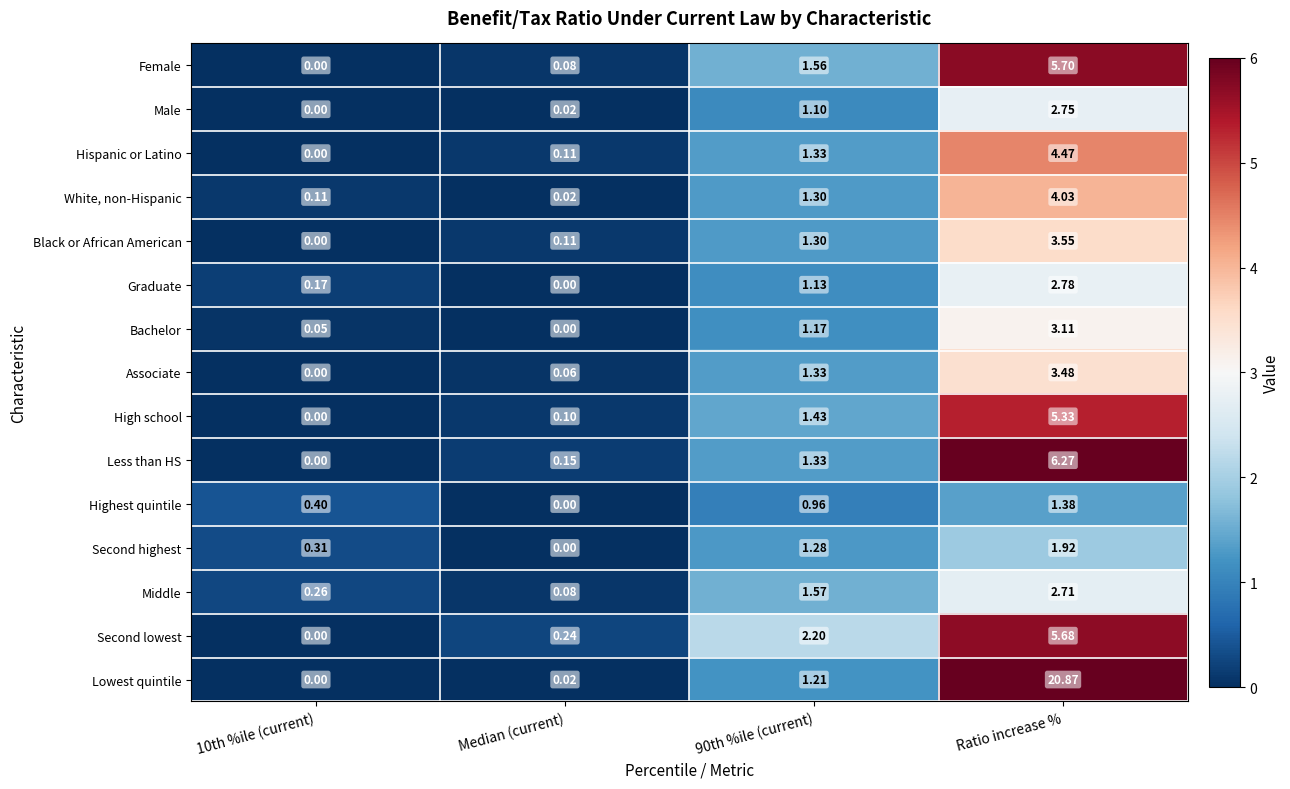

At Ratio increase %, list the series in order from largest to smallest.

Lowest quintile, Less than HS, Female, Second lowest, High school, Hispanic or Latino, White, non-Hispanic, Black or African American, Associate, Bachelor, Graduate, Male, Middle, Second highest, Highest quintile